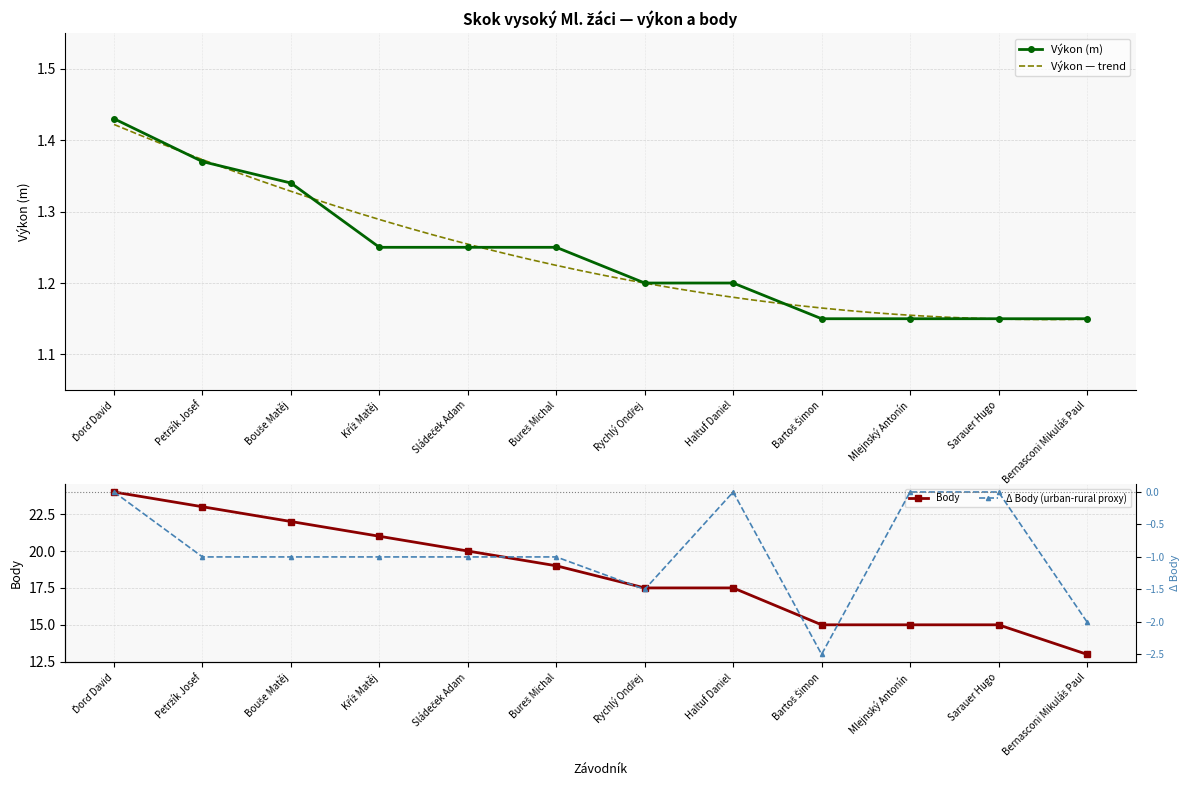

What is the sum of all Body values?

222.0